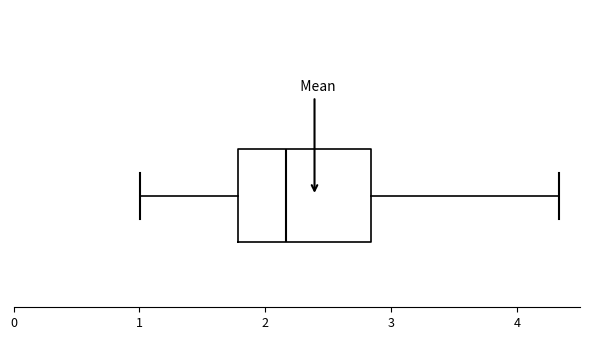

Read this box plot against the x-axis: the position of the median line, the range covered by the box, and the ends of both whiskers. The values are not printed on the chart, so give them approximately, as read against the axis.

median 2.2, box 1.8 to 2.8, whiskers 1.0 to 4.3